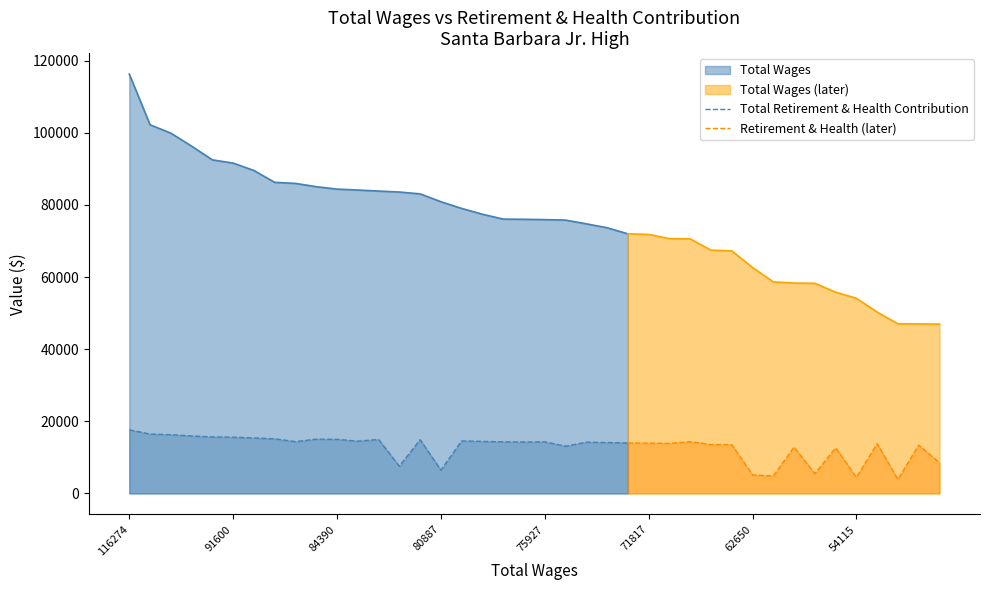

What is the sum of the Total Wages values at 83849 and 99901?

183750